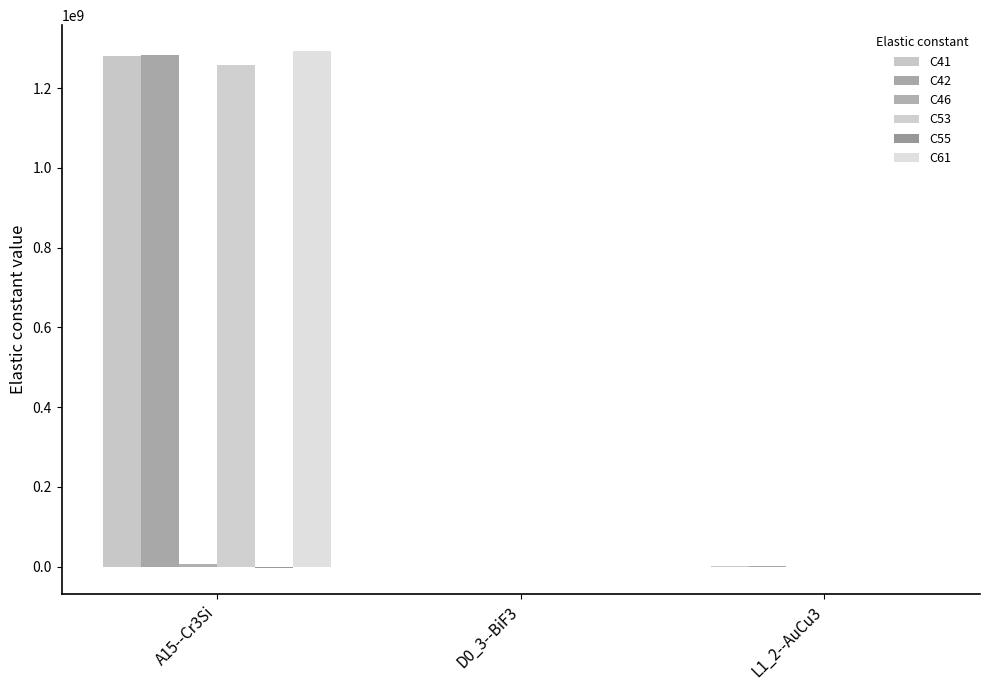

Are the bars horizontal?

No